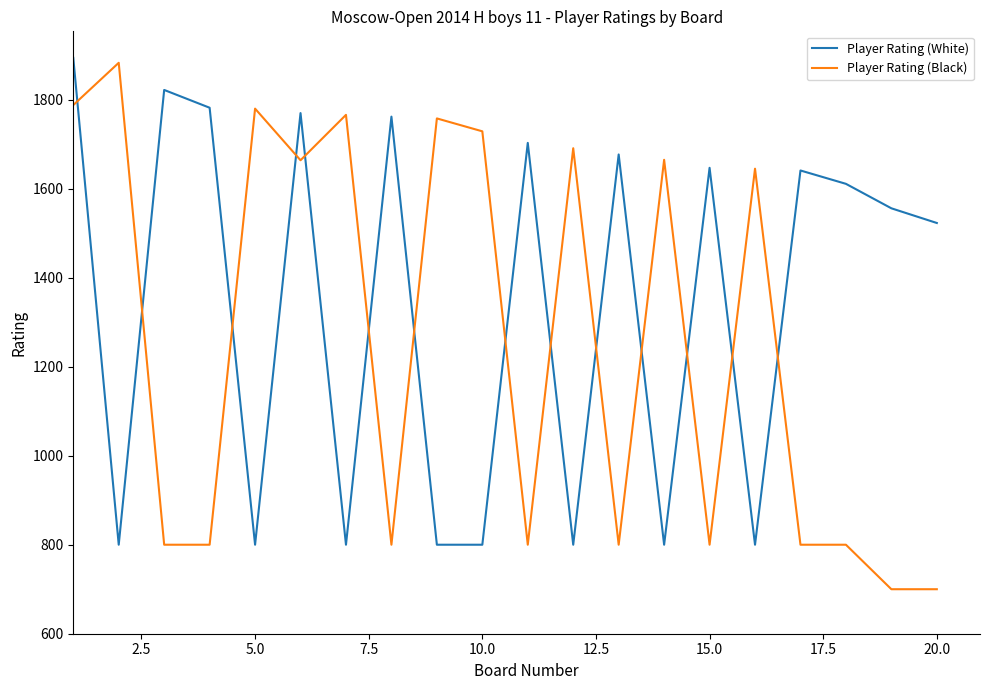

Which series has the largest total across all categories?

Player Rating (White)